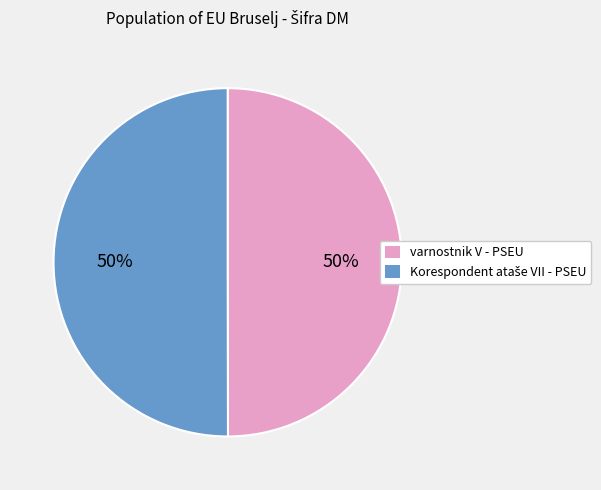

True or false: varnostnik V - PSEU accounts for 60% of the total.

False